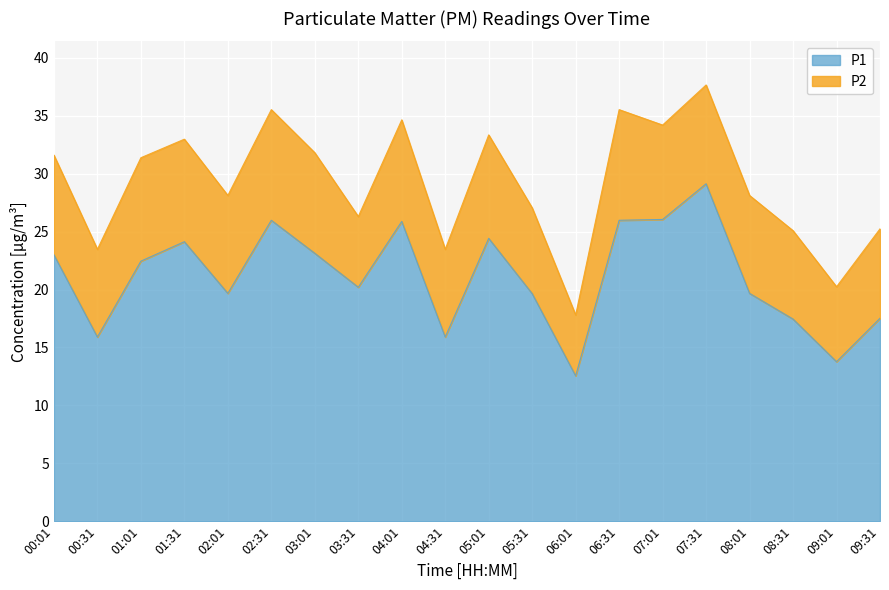

What is the sum of the values at 08:31 and 00:31?

33.4